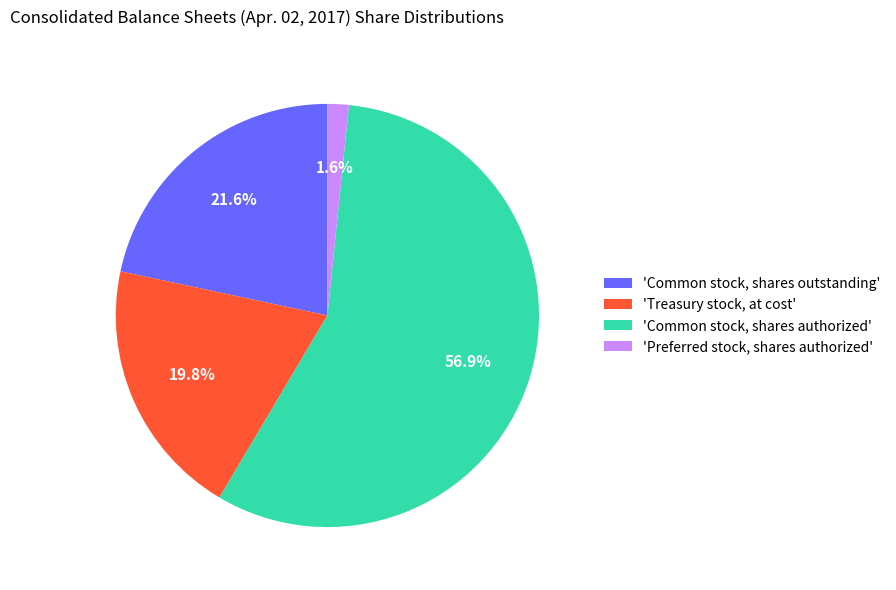

What is the largest slice in the pie chart?

'Common stock, shares authorized'